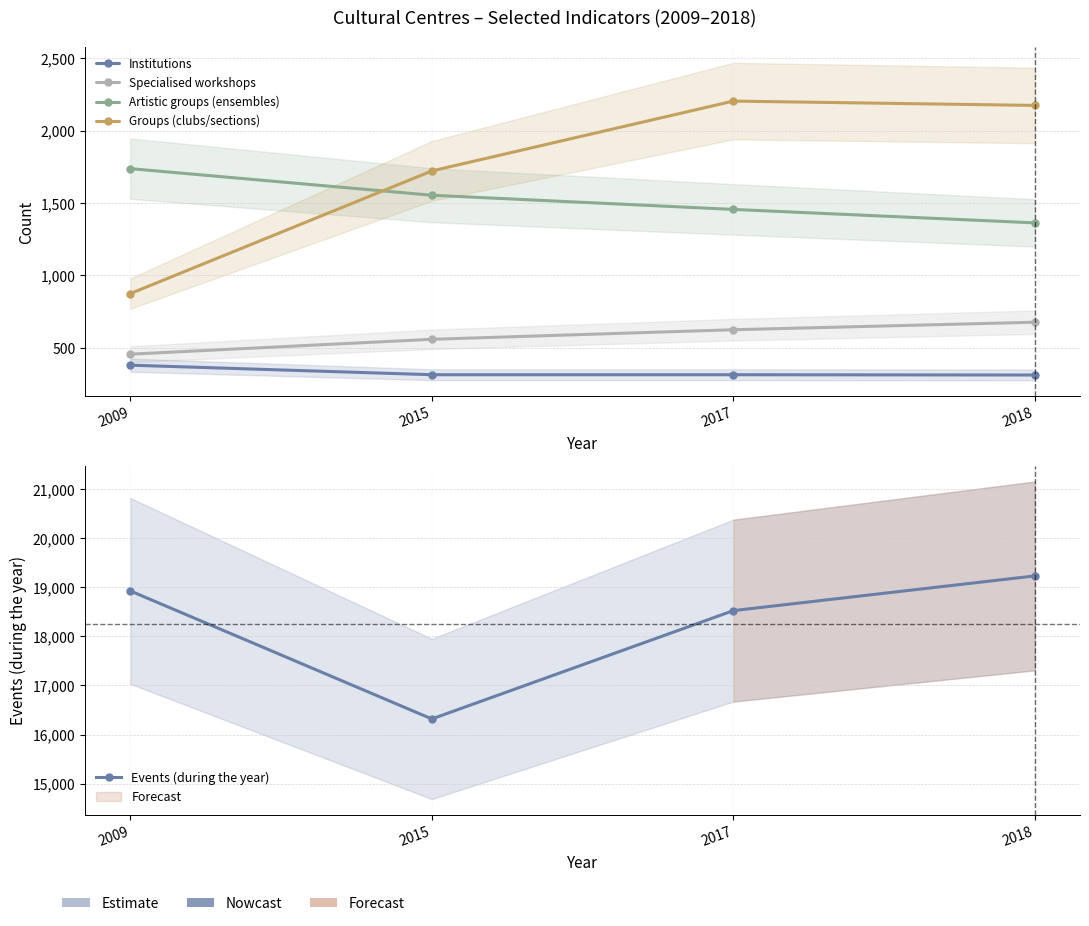

Between 2015 and 2018, which is larger?

2015